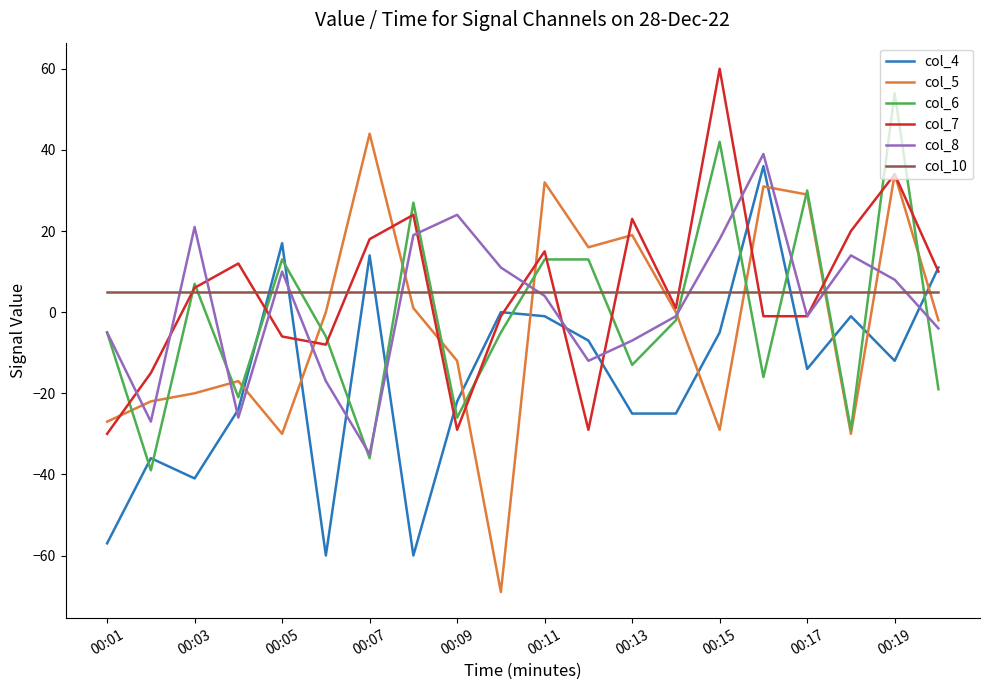

Which series has the largest range (max minus min)?

col_5